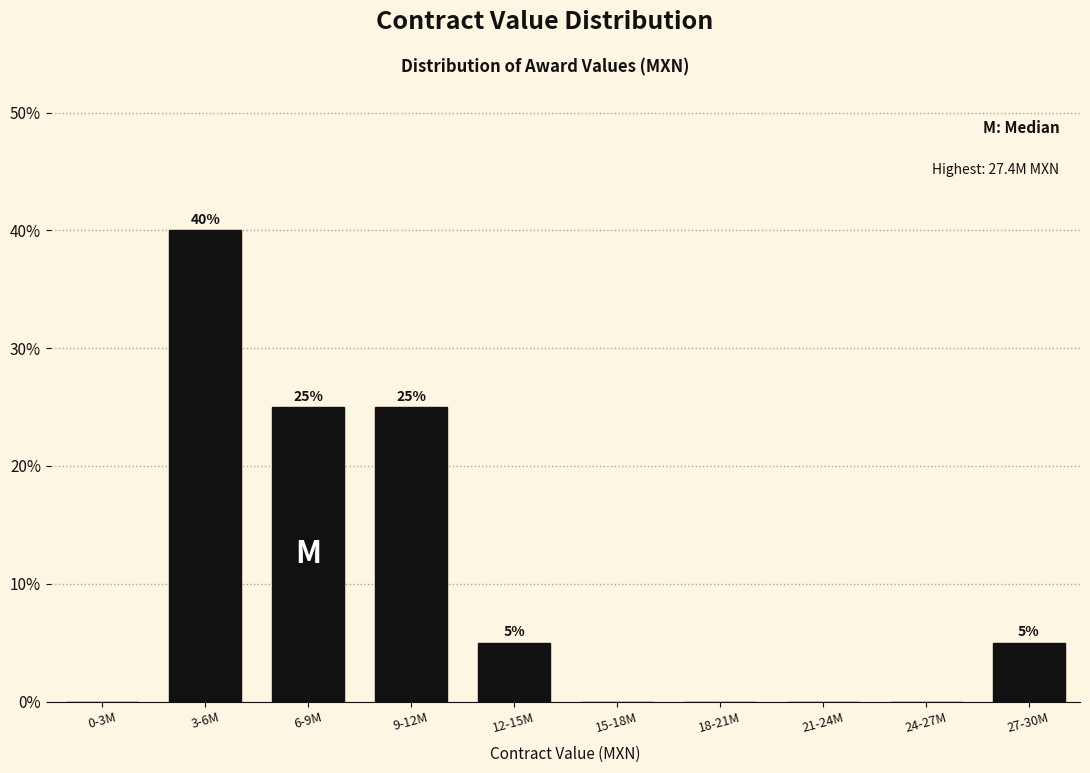

Reading right to left, extract all data points from this chart.

27-30M=5	24-27M=0	21-24M=0	18-21M=0	15-18M=0	12-15M=5	9-12M=25	6-9M=25	3-6M=40	0-3M=0